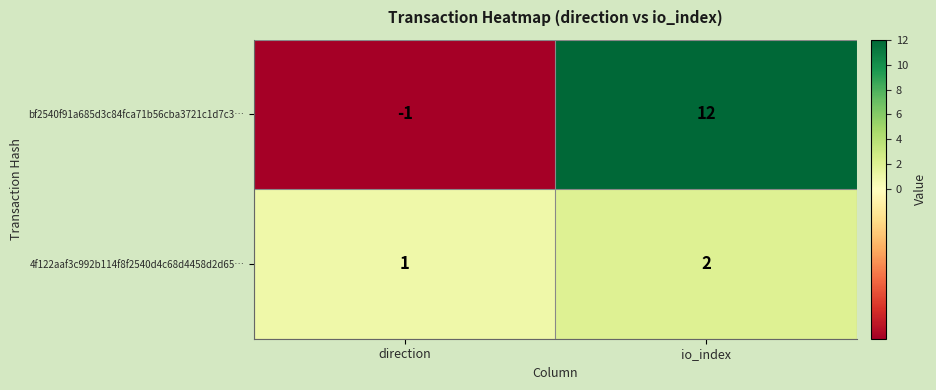

Reading right to left, what are all the values shown in this chart?

bf2540f91a685d3c84fca71b56cba3721c1d7c3…: 12	-1
4f122aaf3c992b114f8f2540d4c68d4458d2d65…: 2	1